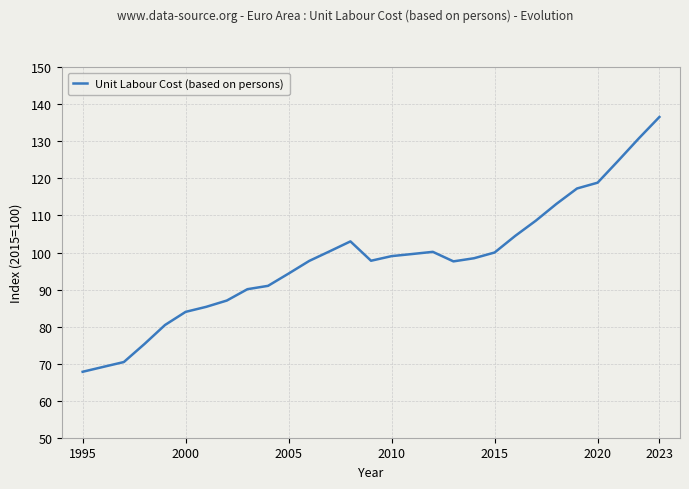

What is the smallest value displayed?

67.8